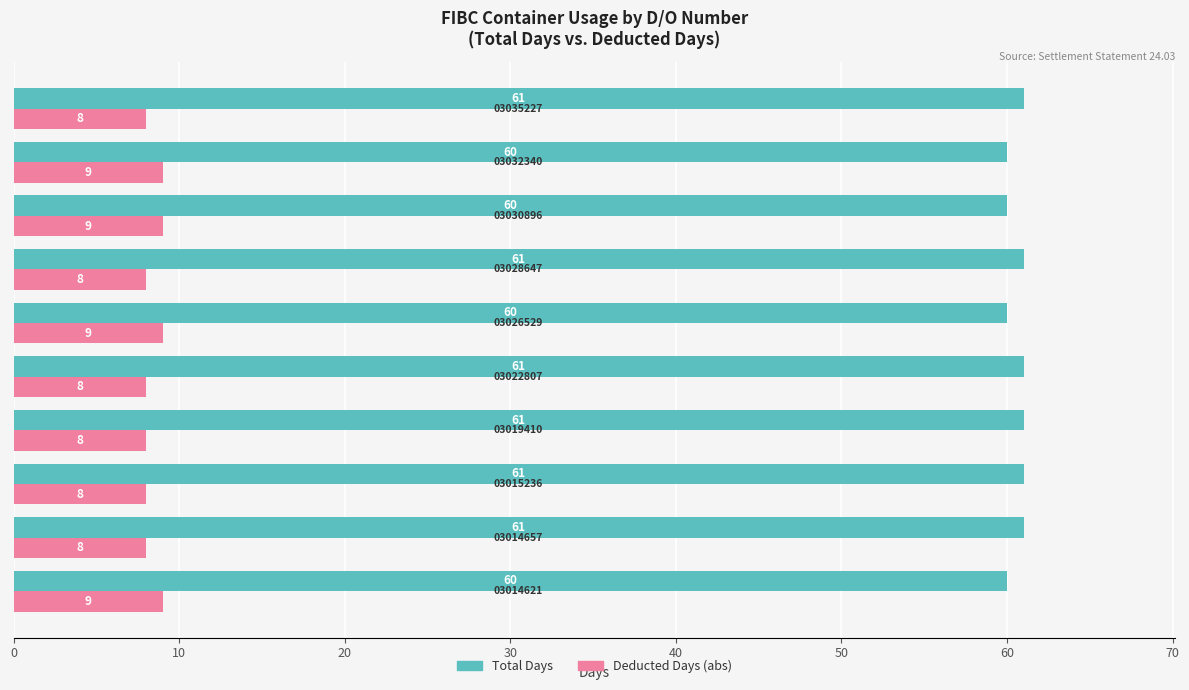

What is the difference between the maximum and minimum values in the Deducted Days (abs) series?

1